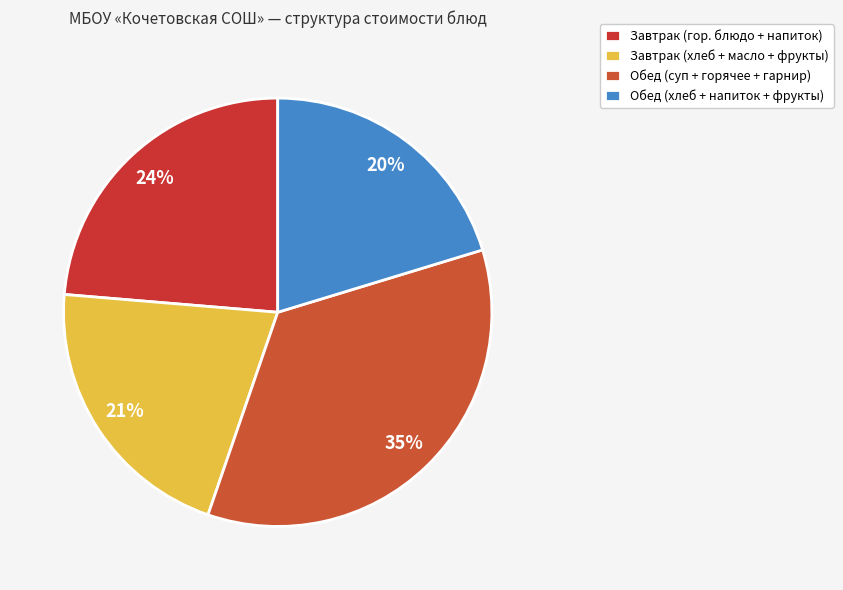

Count the number of slices in the pie.

4